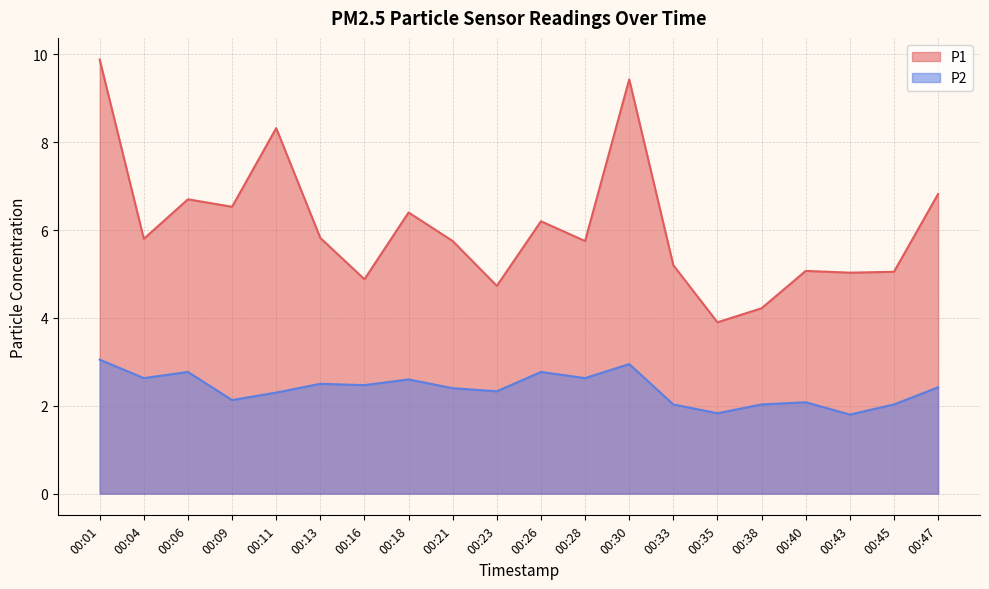

Between 00:13 and 00:26, which series saw the biggest shift?

P1